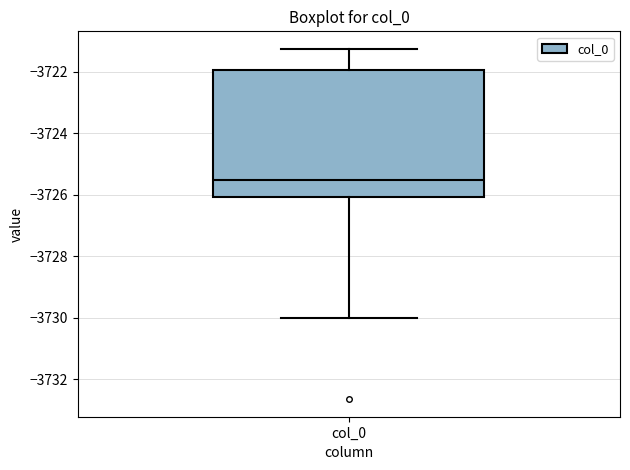

Read this box plot against the y-axis: the position of the median line, the range covered by the box, and the ends of both whiskers. The values are not printed on the chart, so give them approximately, as read against the axis.

median -3725.6, box -3726.0 to -3722.0, whiskers -3730.0 to -3721.2